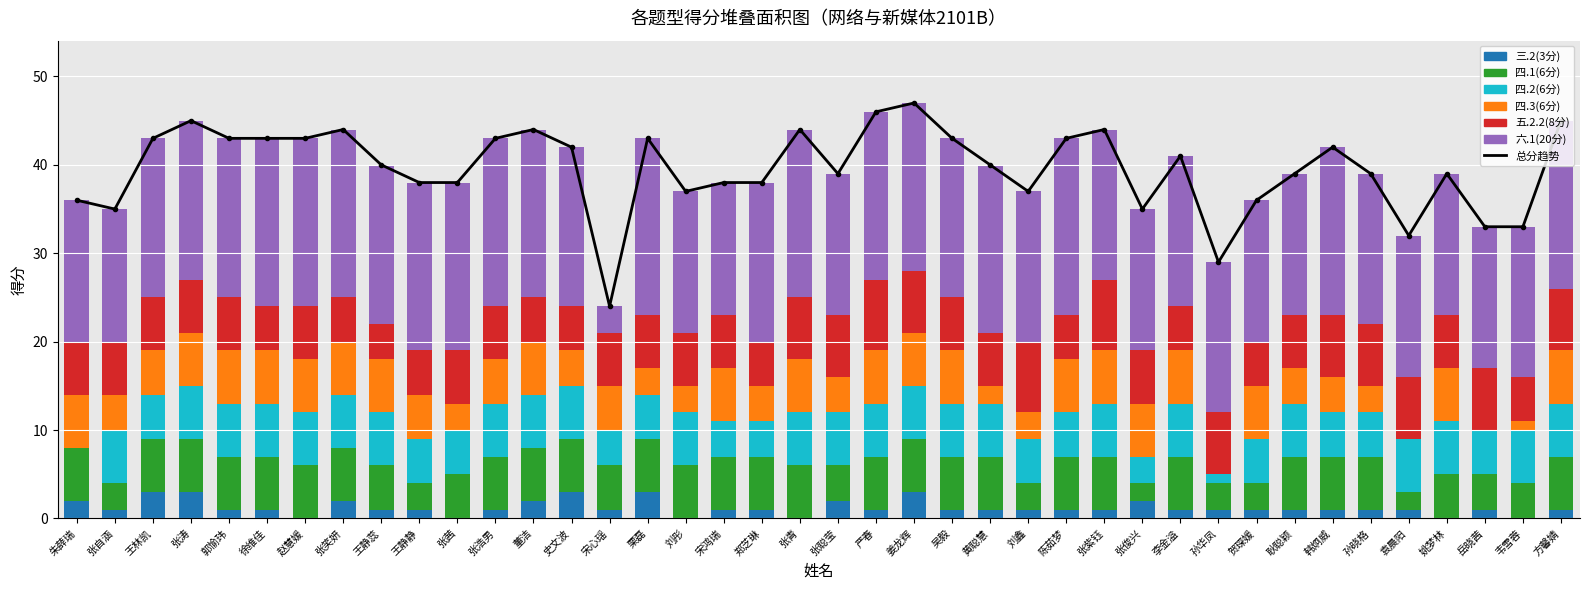

How many bars are there in each group?

6